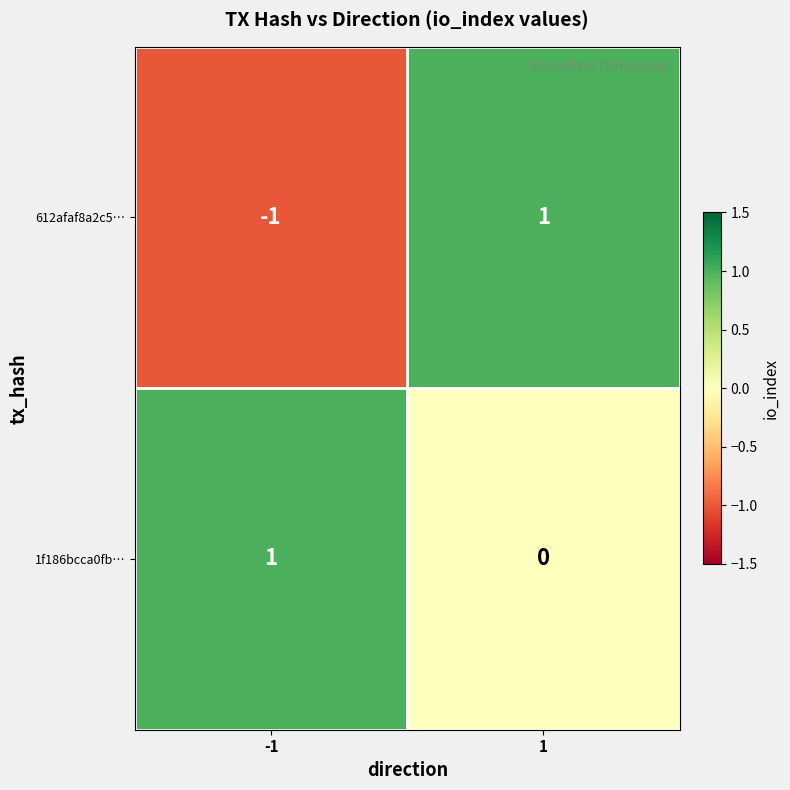

At 1, list the series in order from smallest to largest.

1f186bcca0fb…, 612afaf8a2c5…